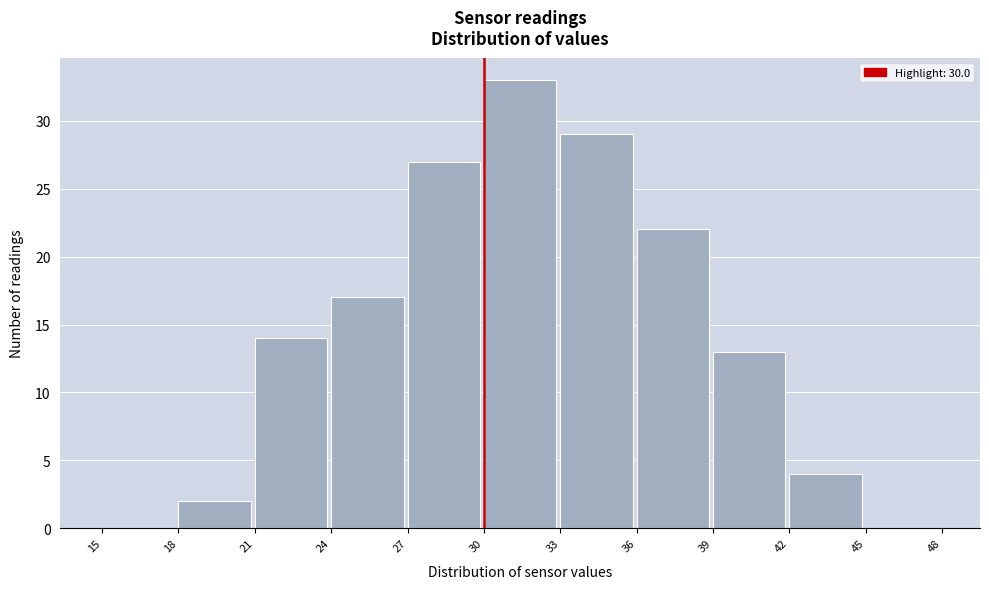

What is the height of the bar covering 39 to 42 on the x-axis? The values are not printed on the chart, so give them approximately, as read against the axis.

13